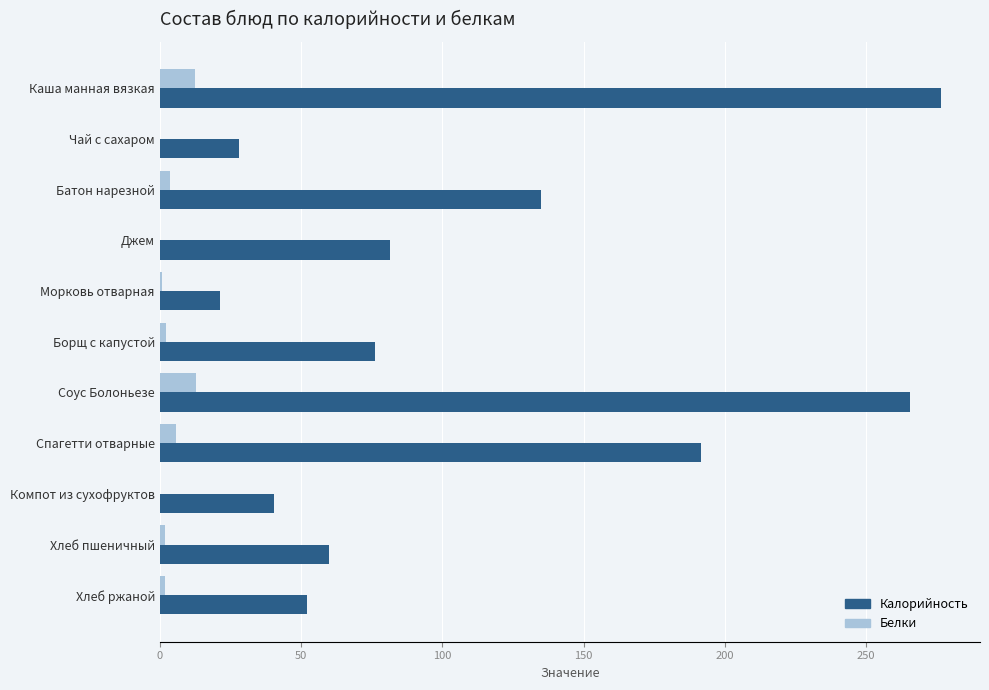

Which category has the highest value across all series?

Каша манная вязкая